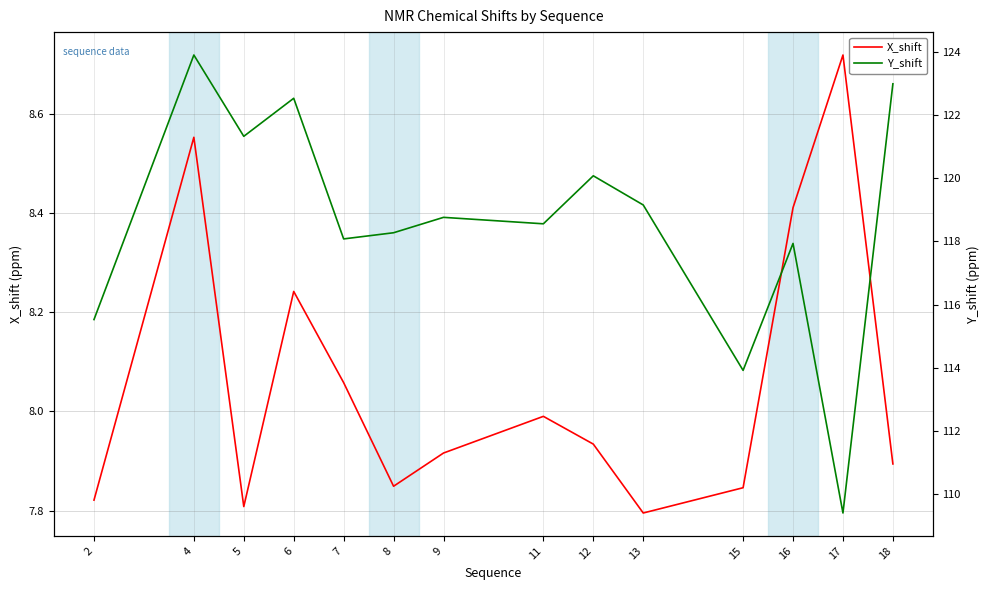

Is it true that X_shift equals 7.8 at 13?

True